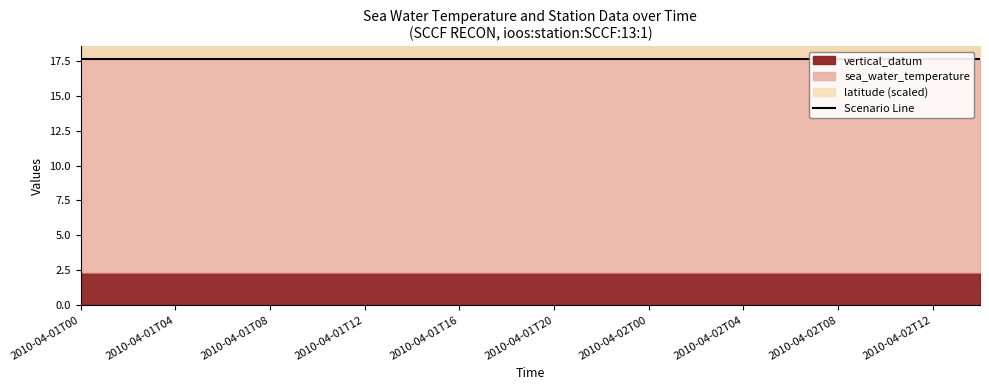

Which series has the largest total across all categories?

latitude